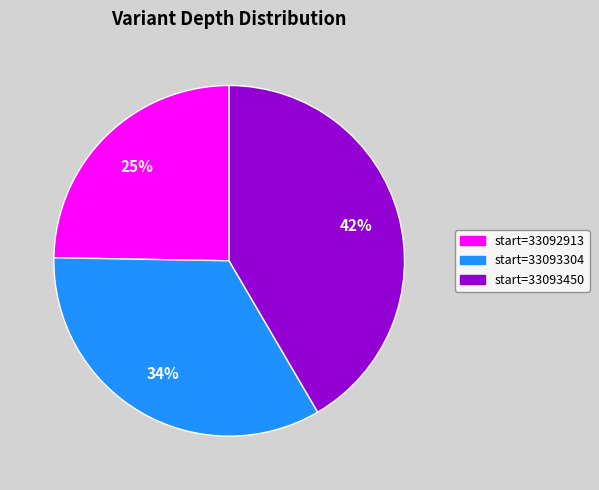

To the nearest percent, what is the average slice percentage?

33%